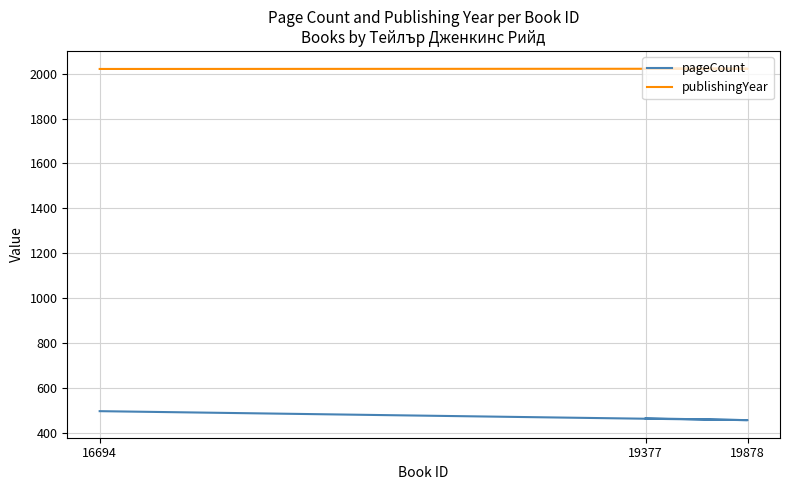

Does the chart display data point markers on the line(s)?

No